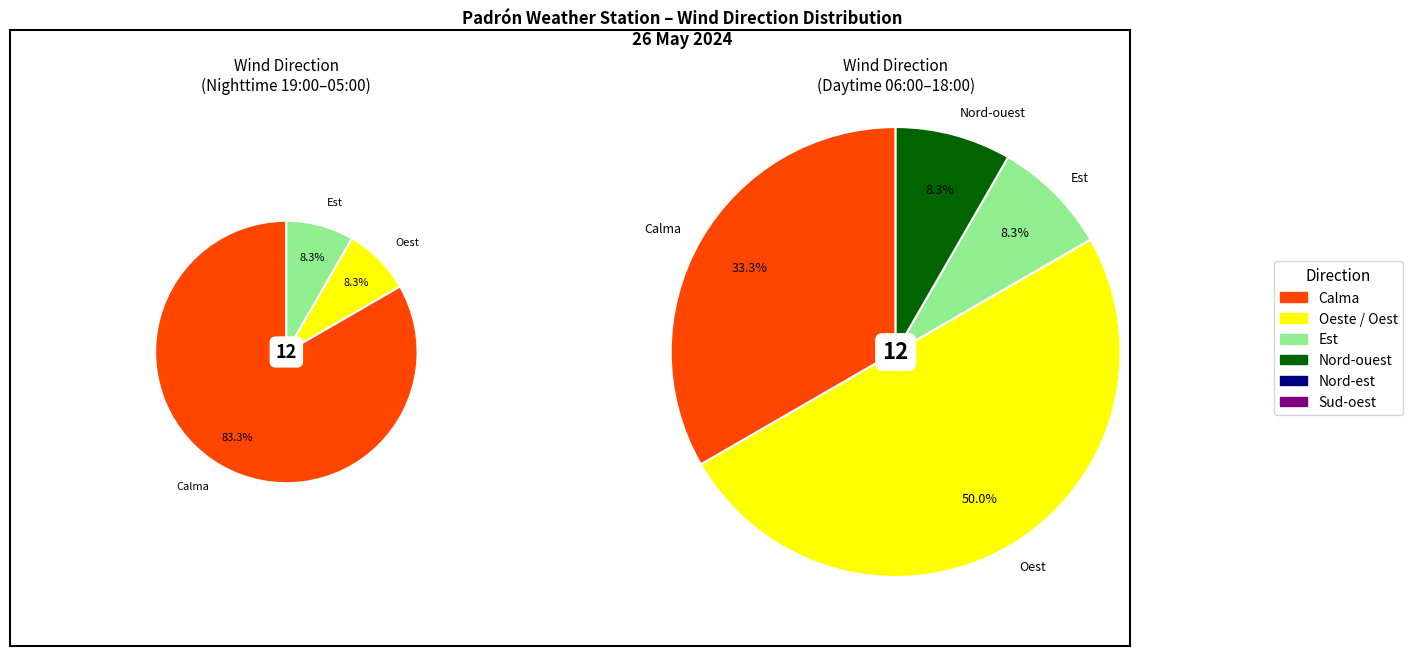

To the nearest percent, what percentage of the pie is Oest?

29%